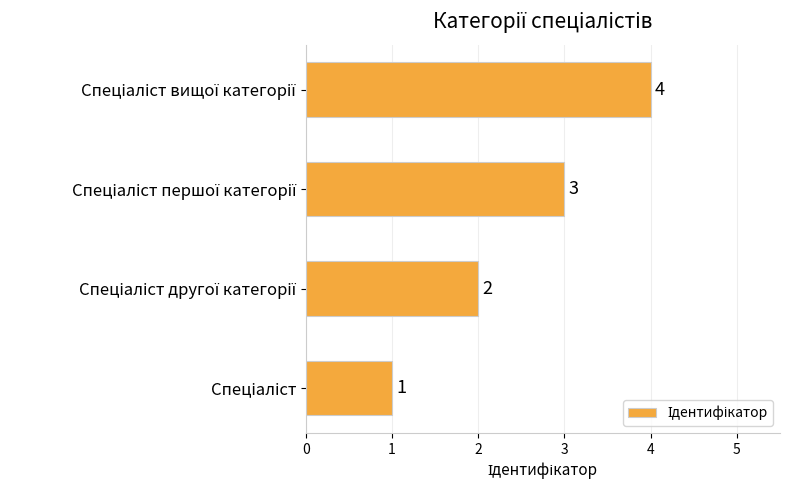

Count the values in the range 2 to 4.

3